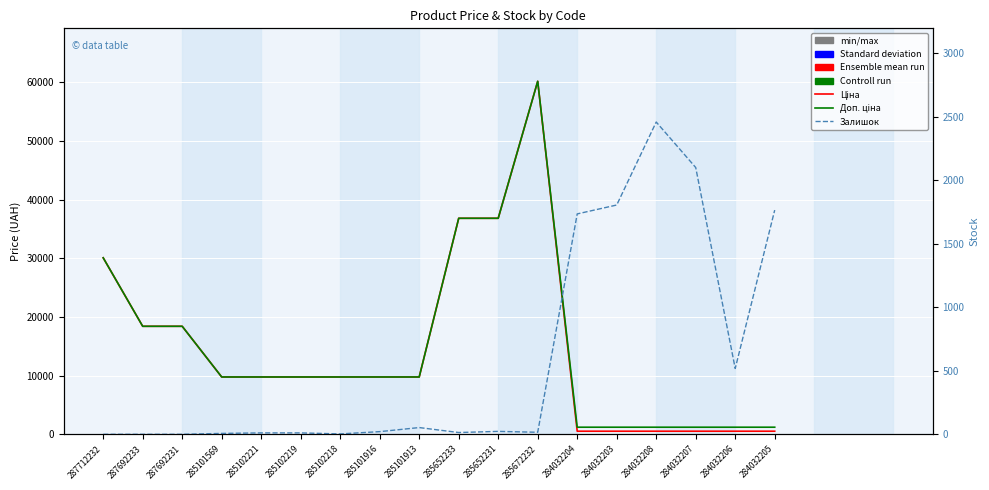

True or false: Доп. ціна has more than 0 interior local peaks.

True